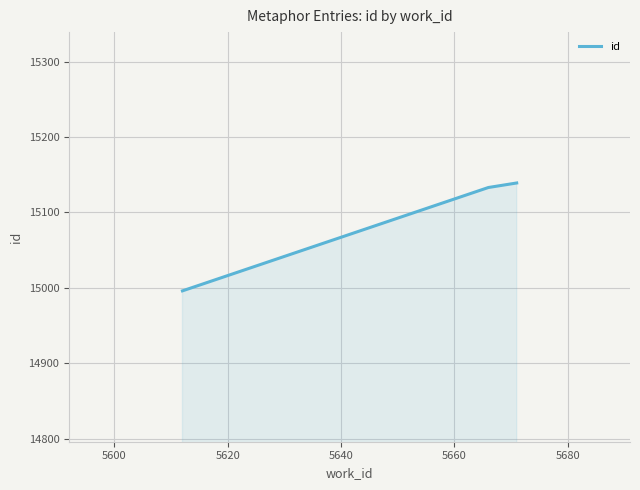

What is the smallest value displayed?

14996